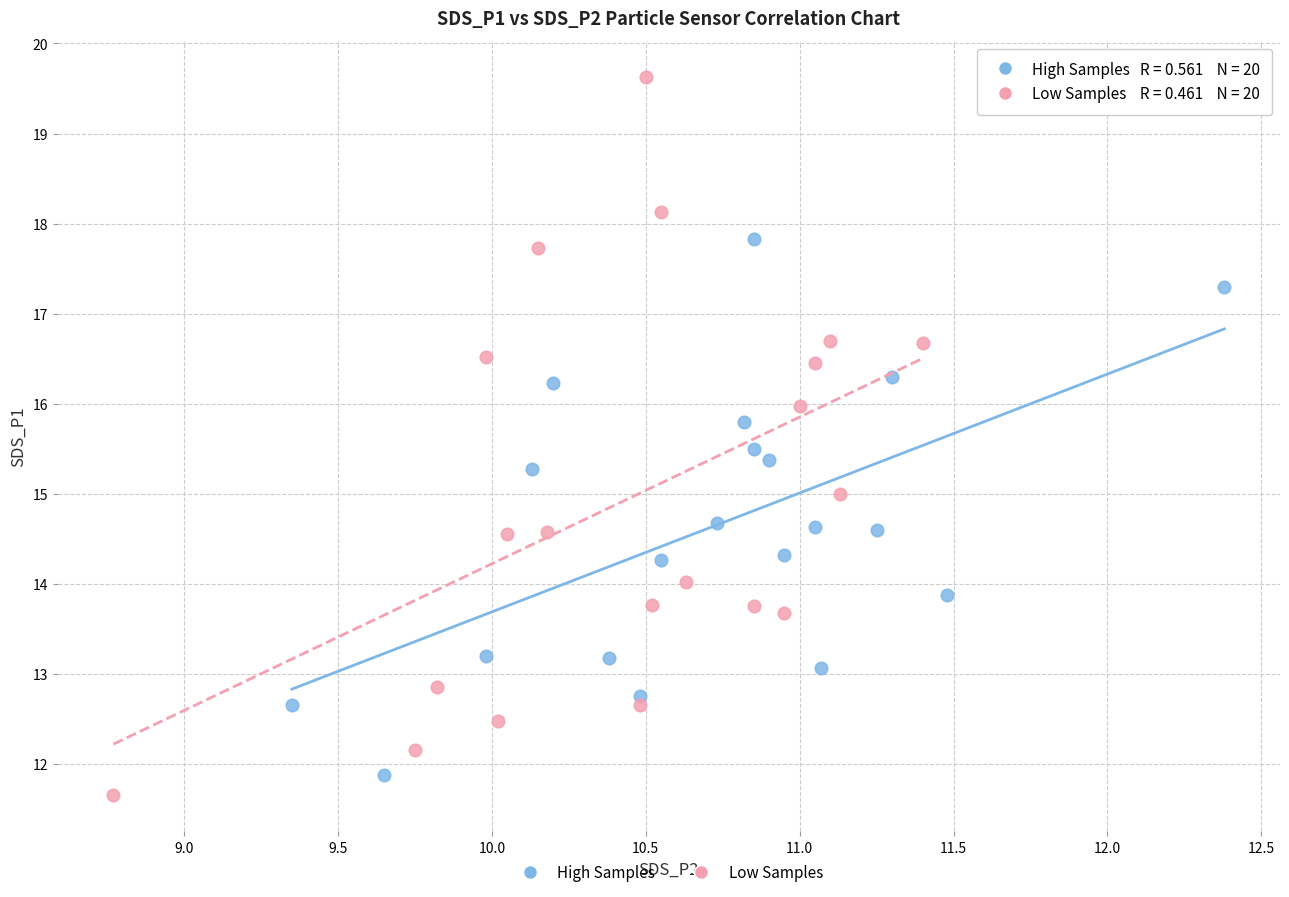

What are all the series names shown in the legend?

High Samples, Low Samples